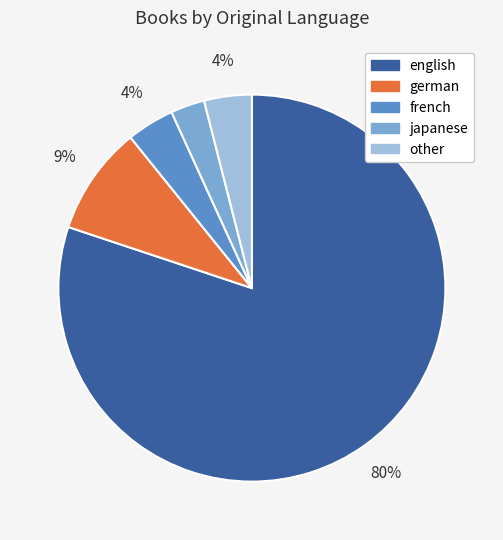

To the nearest percent, what portion does other represent?

4%